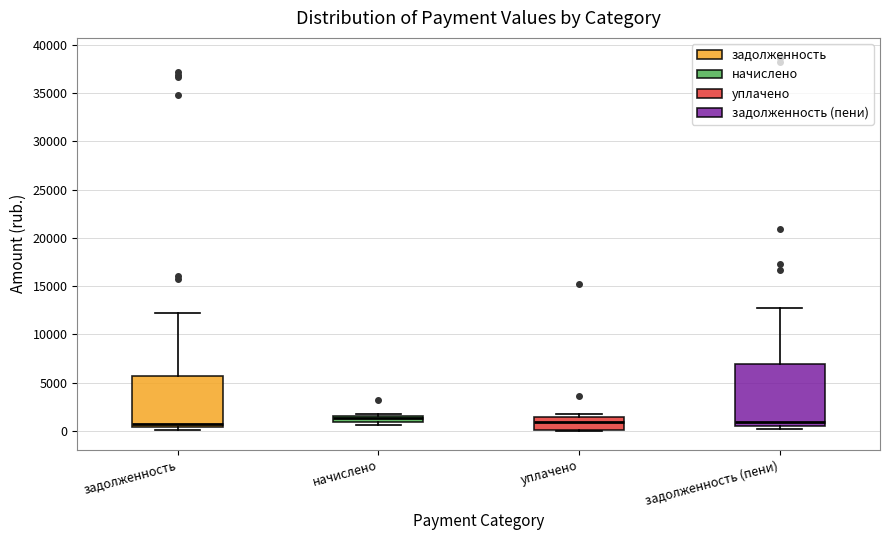

Comparing the boxes themselves (not the whiskers), which one is the tallest?

задолженность (пени)